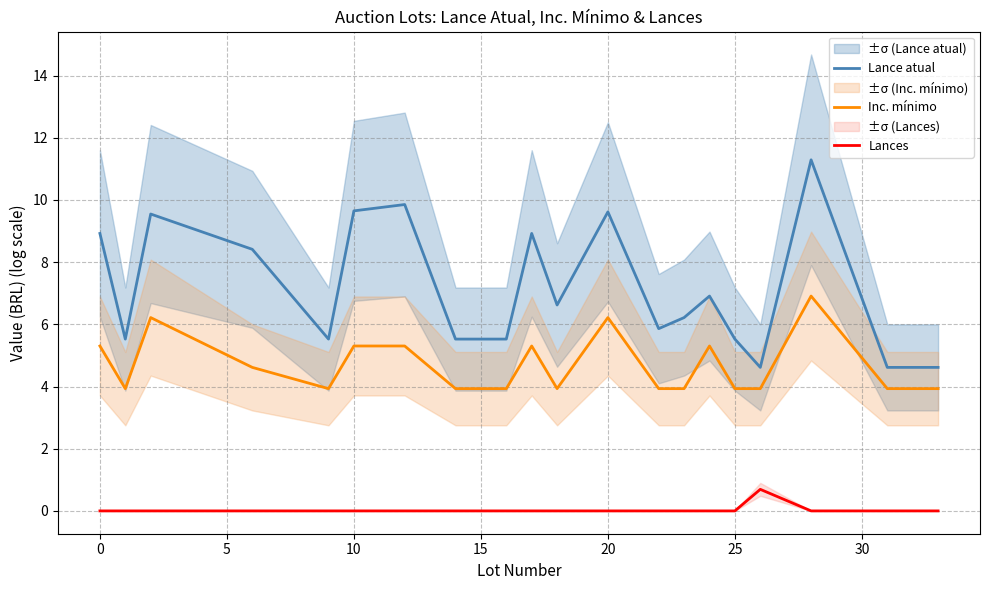

Is it true that Inc. mínimo equals 3.9 at 25?

True